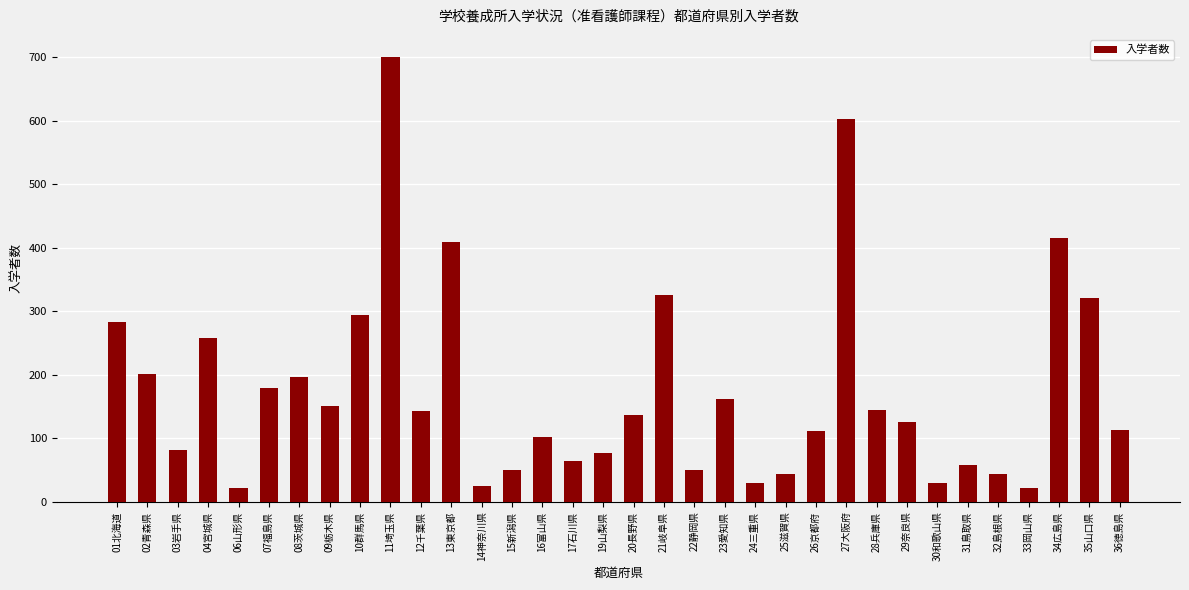

What is the difference between the values at 23愛知県 and 22静岡県?

111